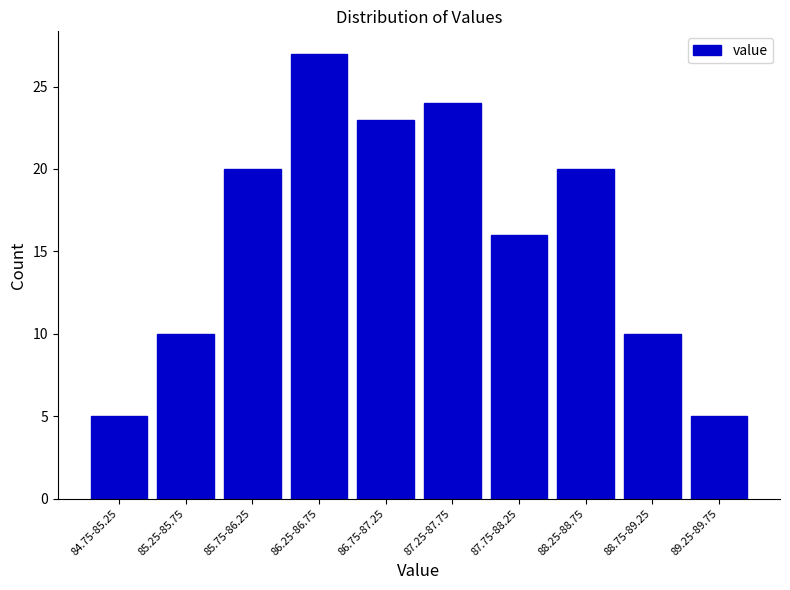

Reading left to right, what are all the values shown in this chart?

84.75-85.25=5	85.25-85.75=10	85.75-86.25=20	86.25-86.75=27	86.75-87.25=23	87.25-87.75=24	87.75-88.25=16	88.25-88.75=20	88.75-89.25=10	89.25-89.75=5